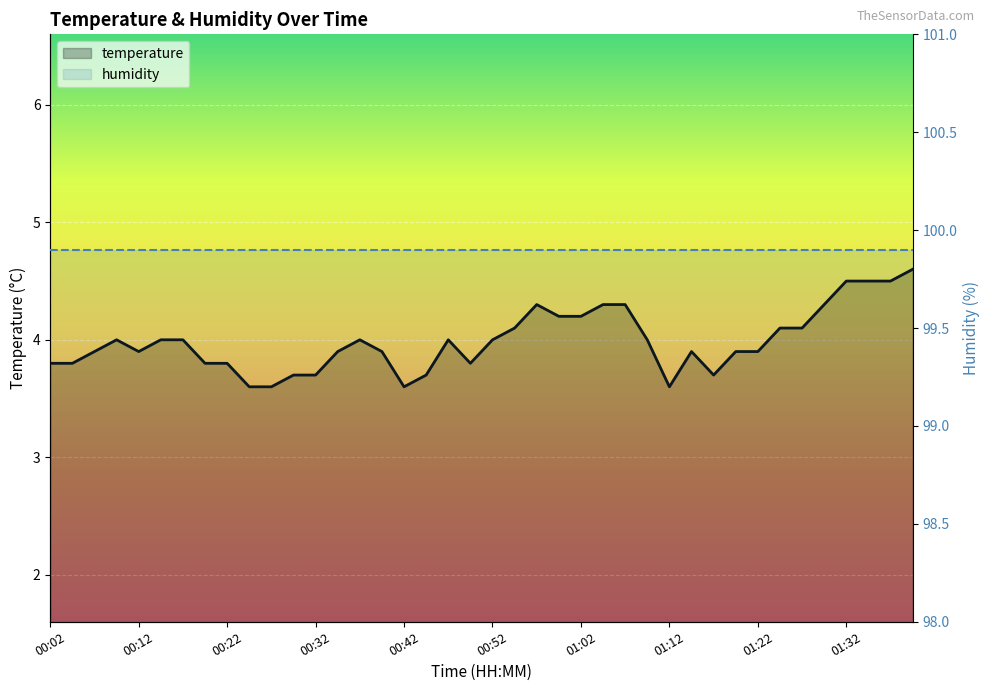

True or false: humidity has more than 2 points higher than both neighbors.

False